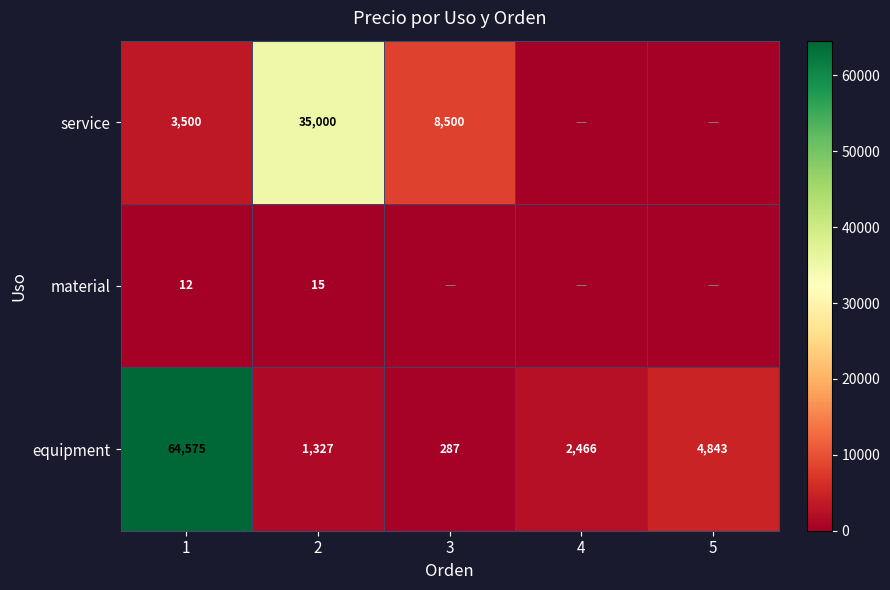

What is the sum of the equipment values at 4 and 2?

3793